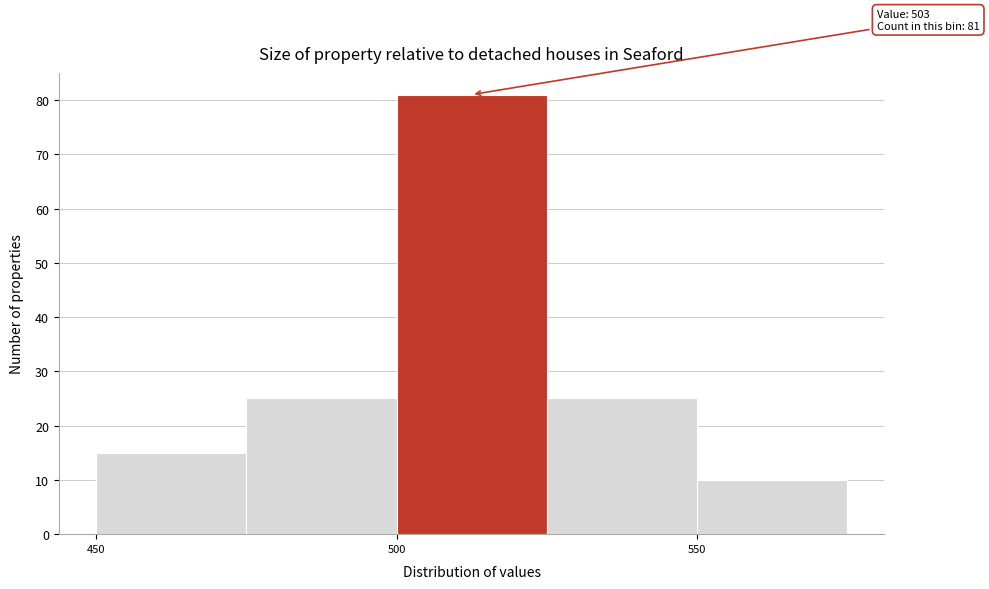

Which range on the x-axis has the tallest bar?

500 to 525